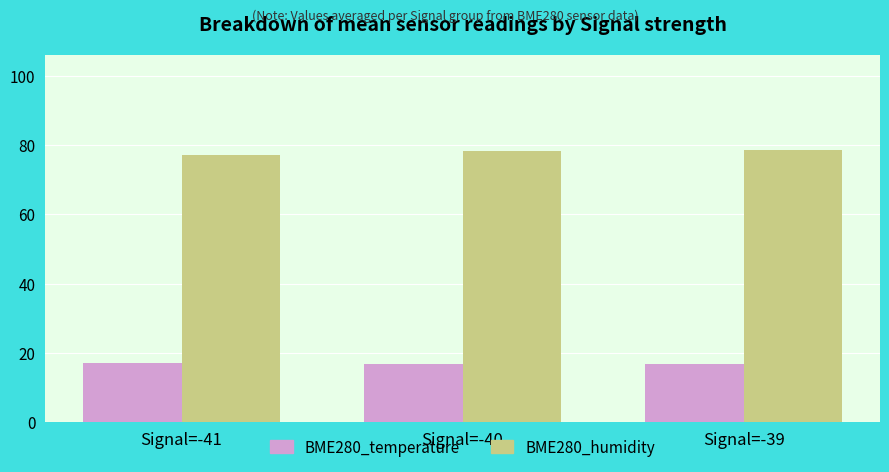

What is the total value across all series at Signal=-41?

94.0